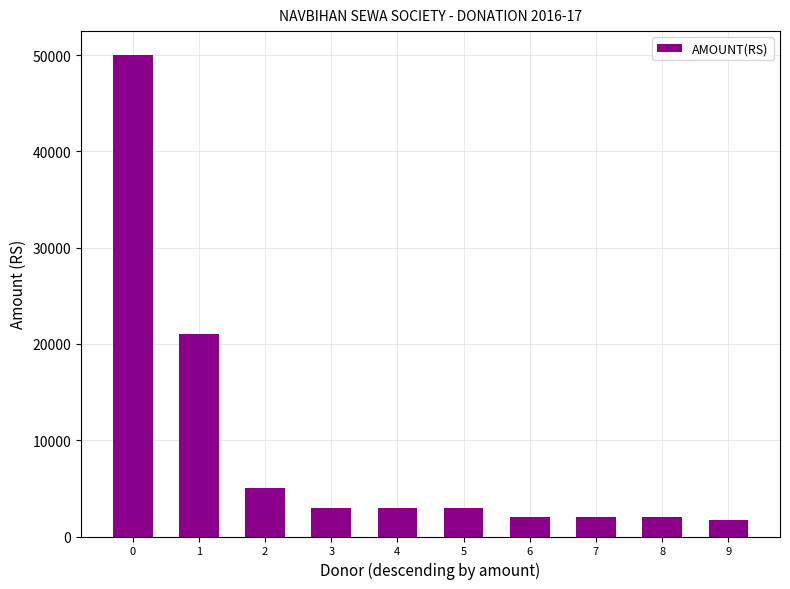

Read the value at 8, to the nearest 50.

2000